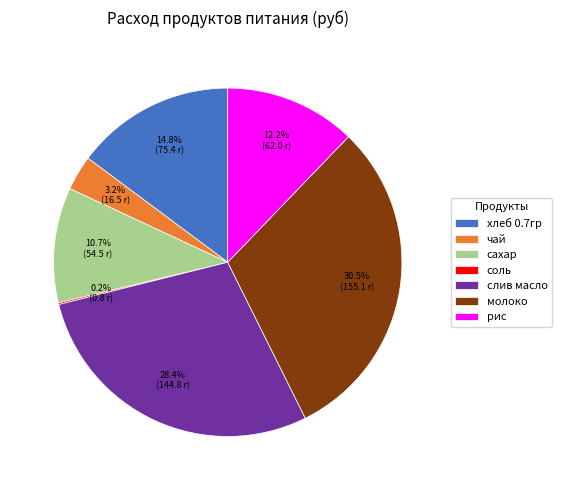

How much of the chart is everything except хлеб 0.7гр?

85.2%